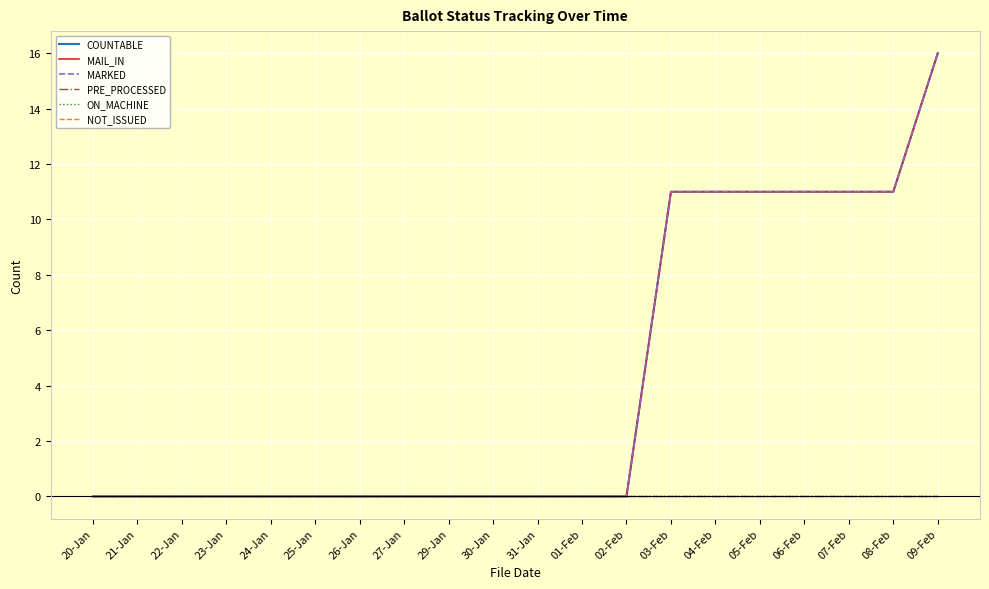

What position from the left is 24-Jan?

5